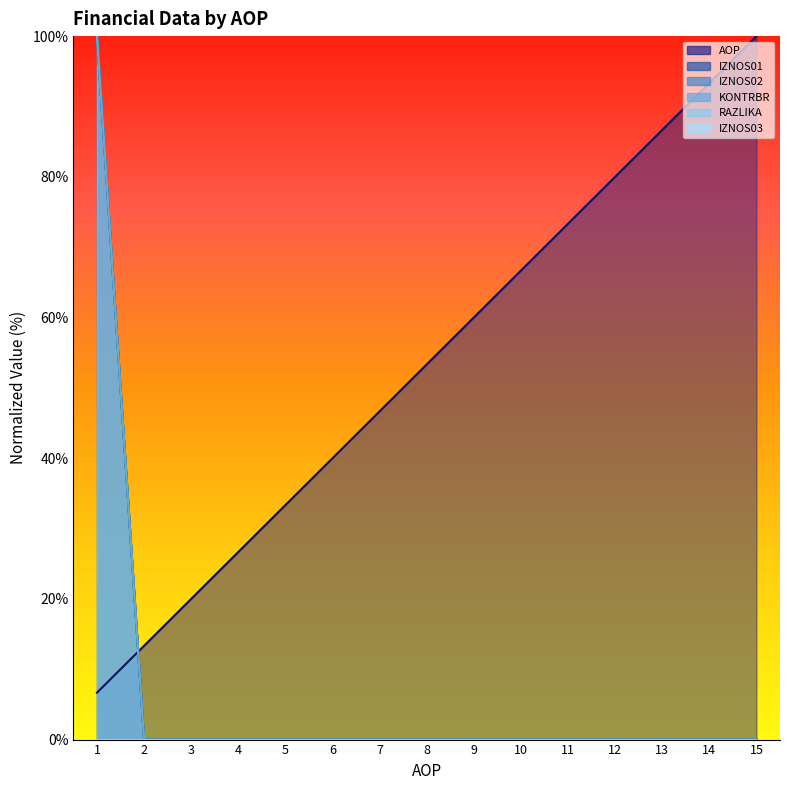

True or false: AOP and RAZLIKA intersect in this chart.

True